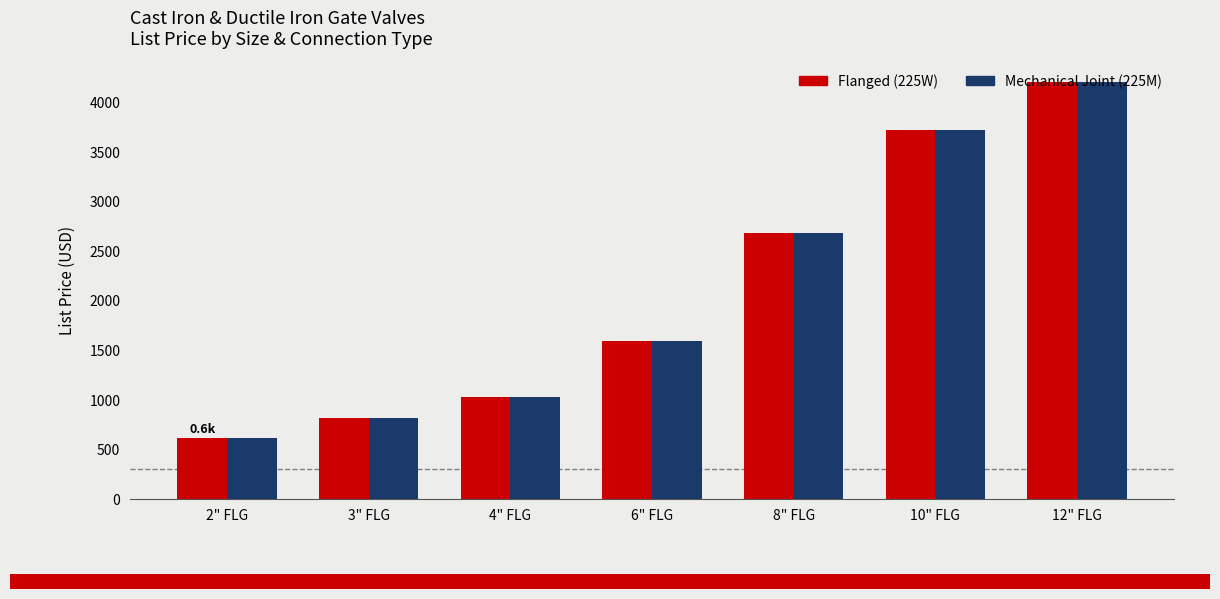

What is the label of the 7th bar from the left?

12" FLG